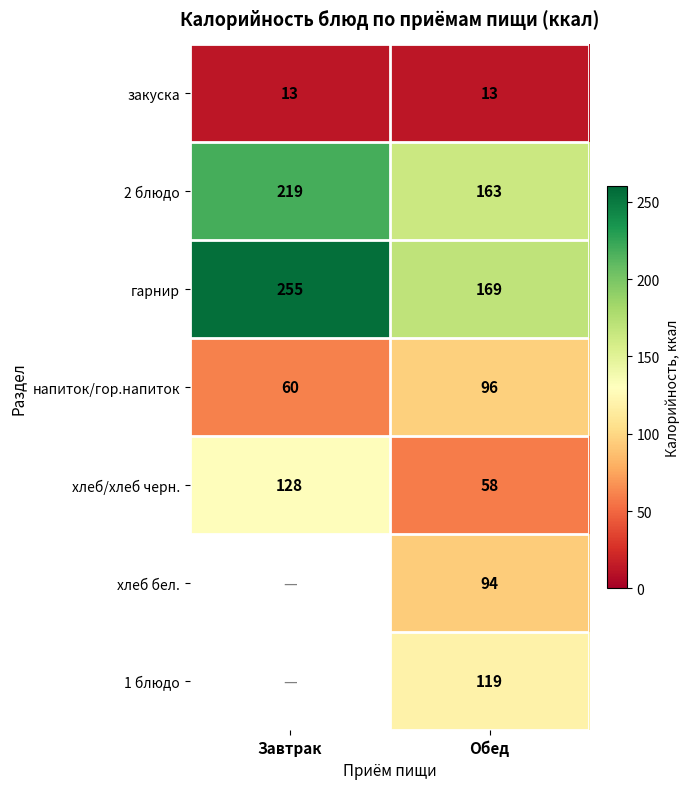

How many categories are shown in the chart?

2